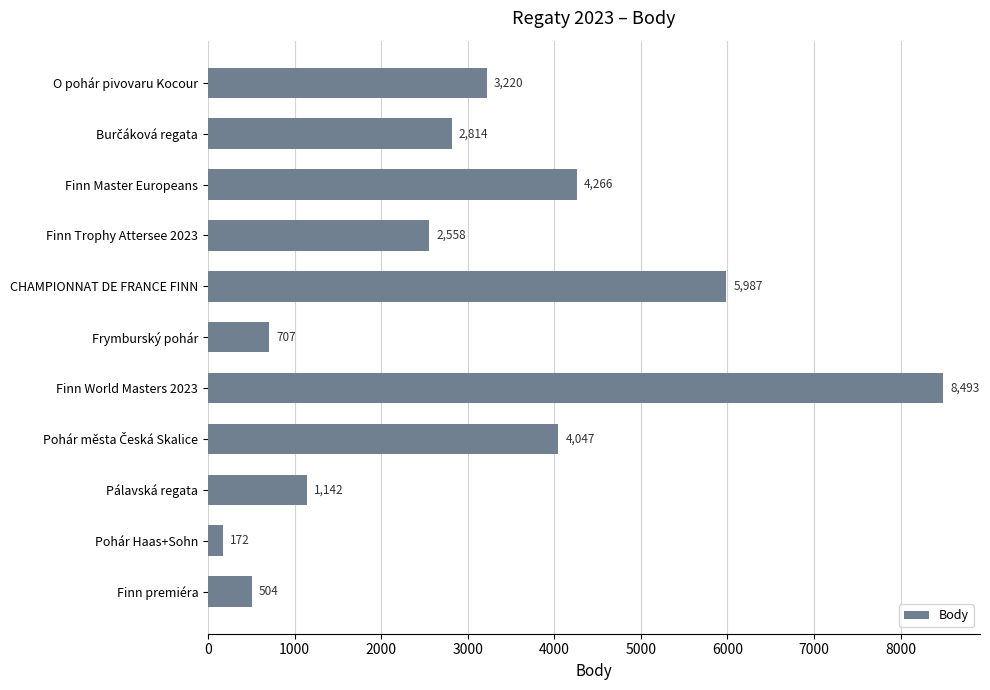

Reading bottom to top, what are all the values shown in this chart?

504	172	1142	4047	8493	707	5987	2558	4266	2814	3220